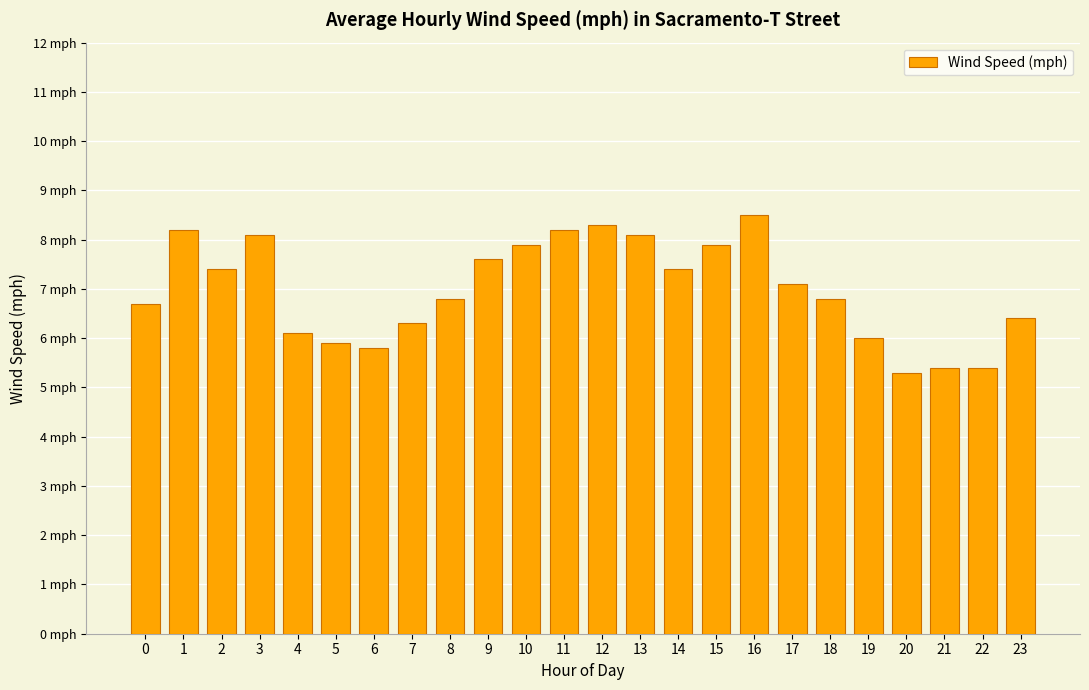

The chart shows a value of 7.9 at 15. True or false?

True